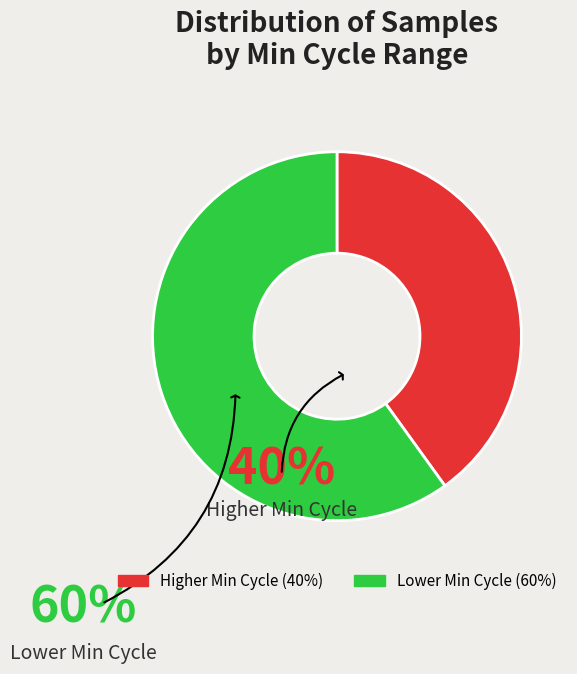

Is there any slice that represents more than half of the pie?

Yes